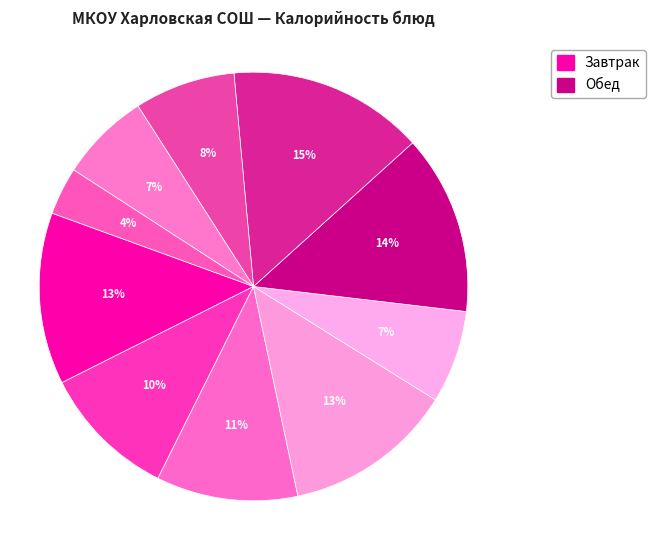

Count the number of slices in the pie.

10